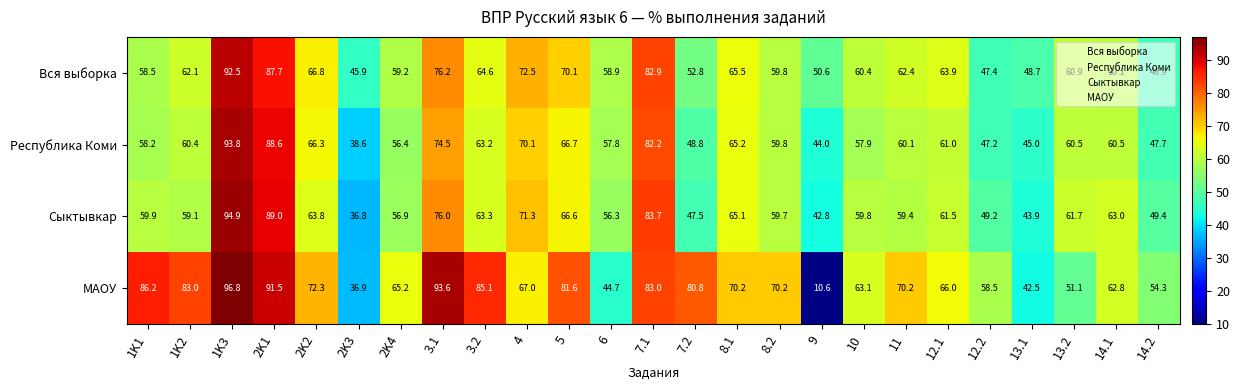

At which category is the sum across all series the highest?

1K3